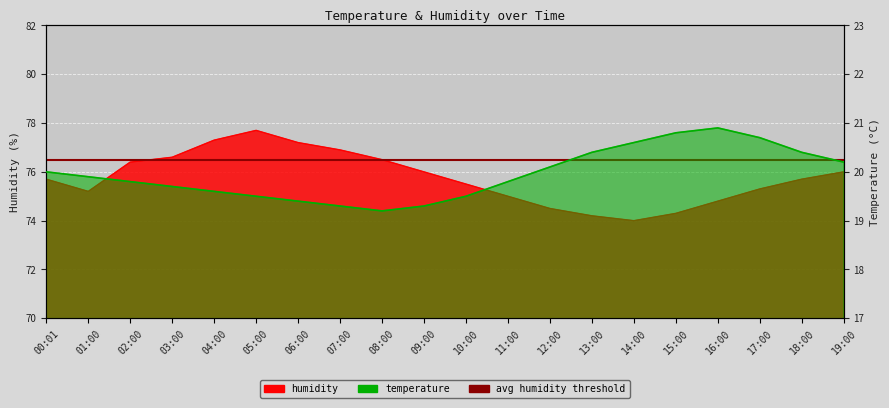

How many categories are shown in the chart?

20